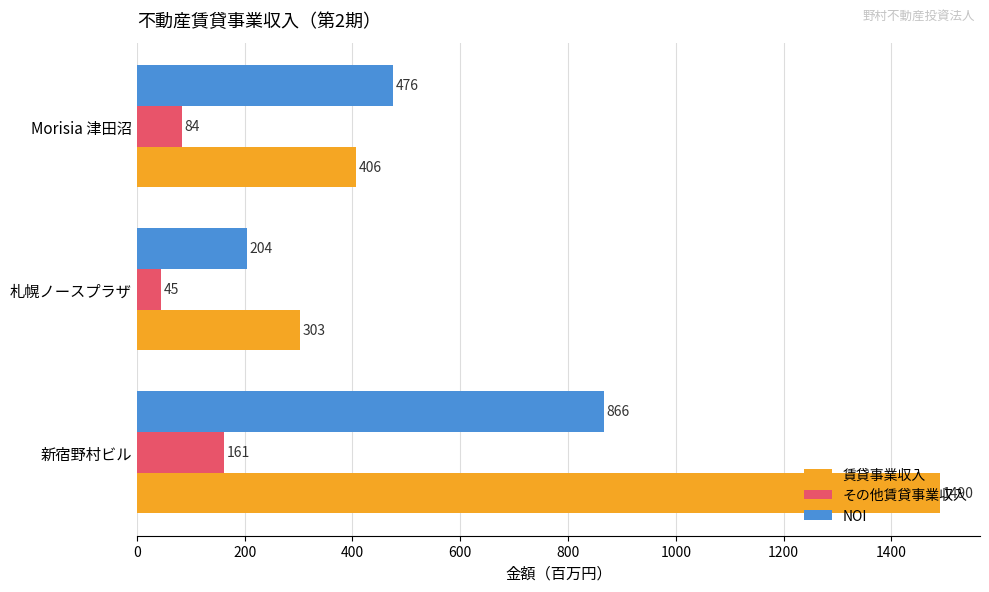

Which series has the largest total across all categories?

賃貸事業収入